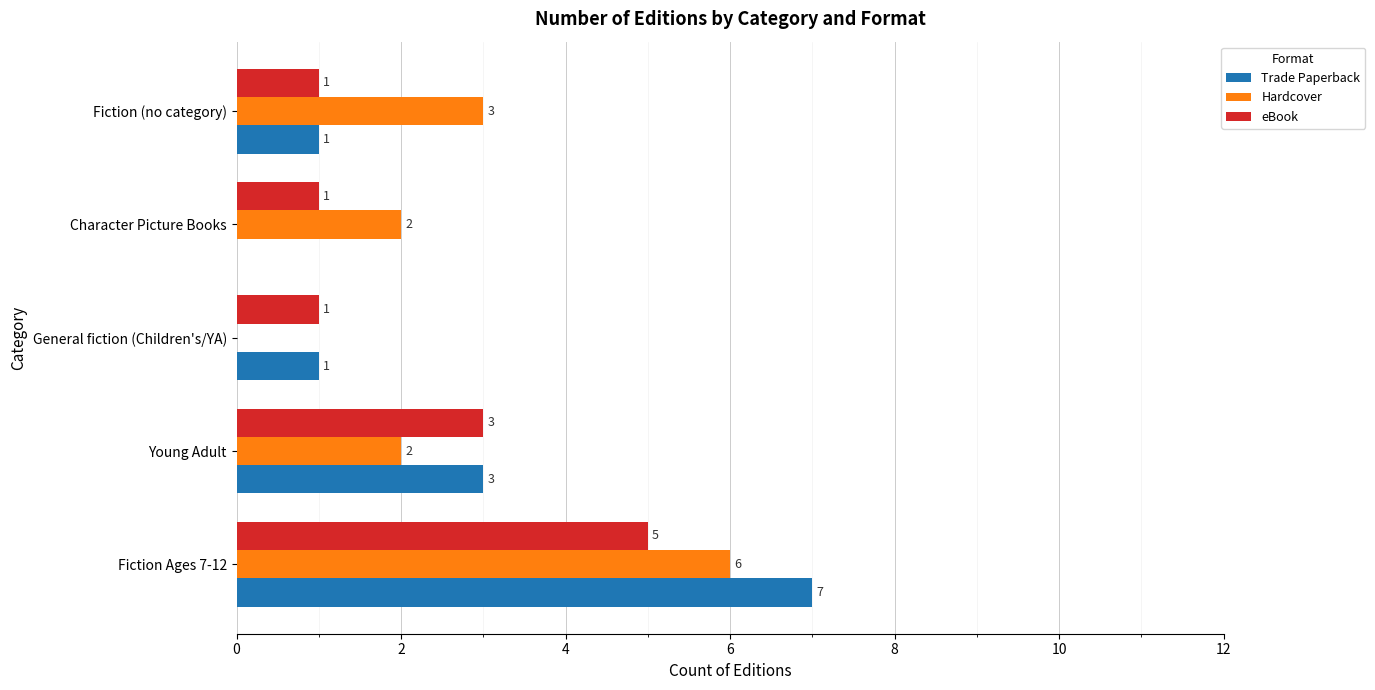

What is the average value of the Hardcover series?

3